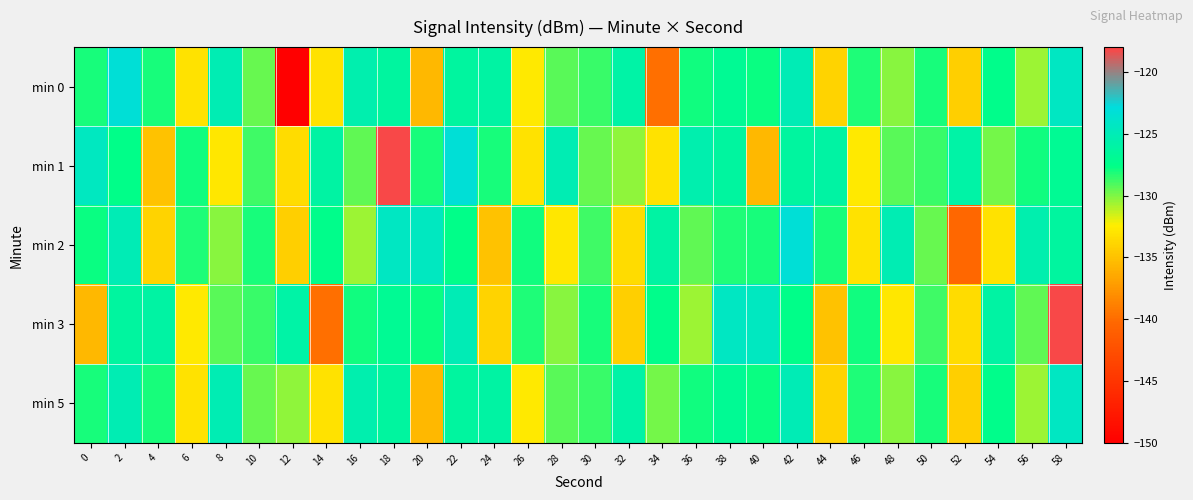

Which series has the largest total across all categories?

min 1